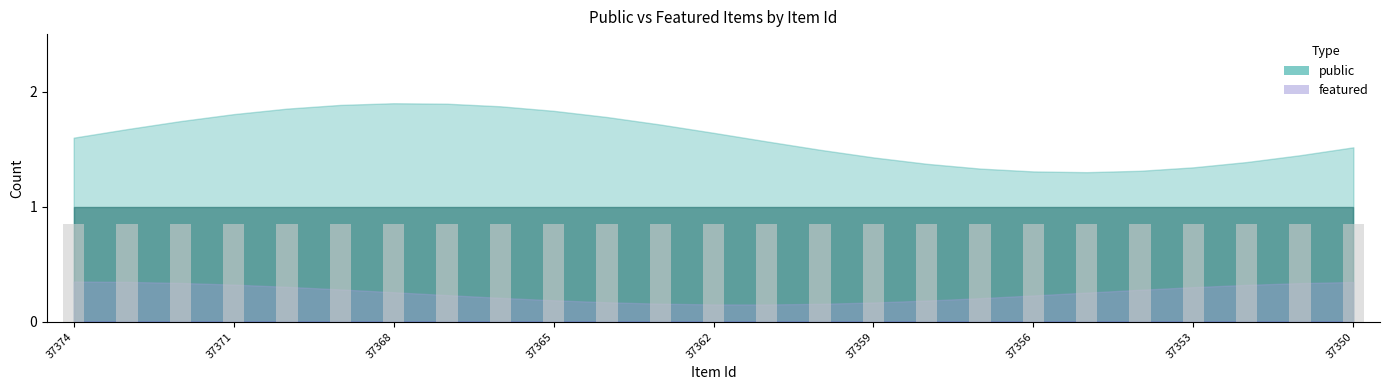

Rank the series at 37365 from highest to lowest value.

public, featured